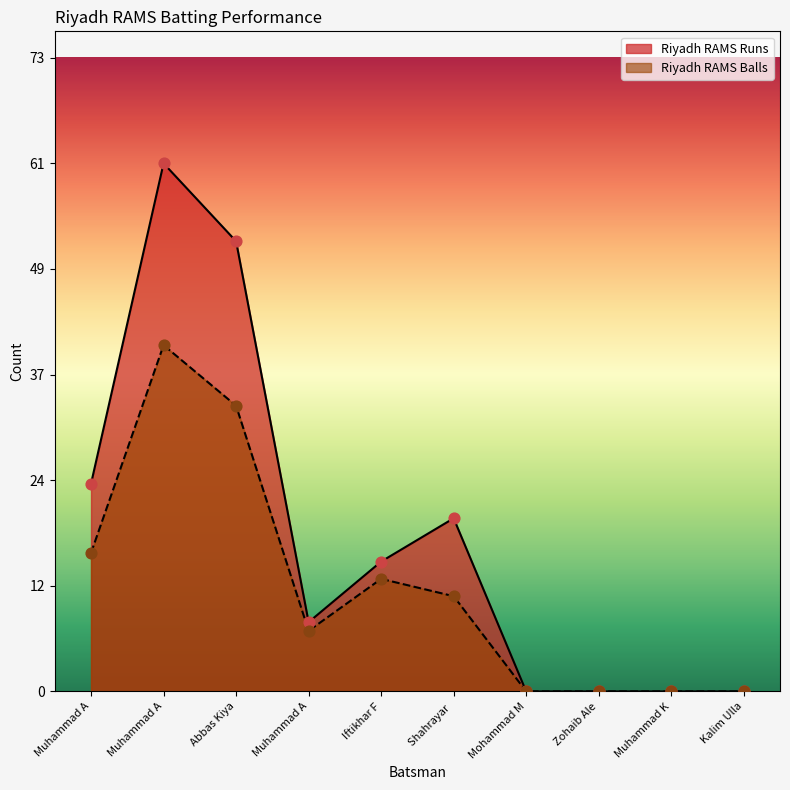

Is the value of Riyadh RAMS Balls at Muhammad K greater than the value of Riyadh RAMS Runs at Abbas Kiya?

No